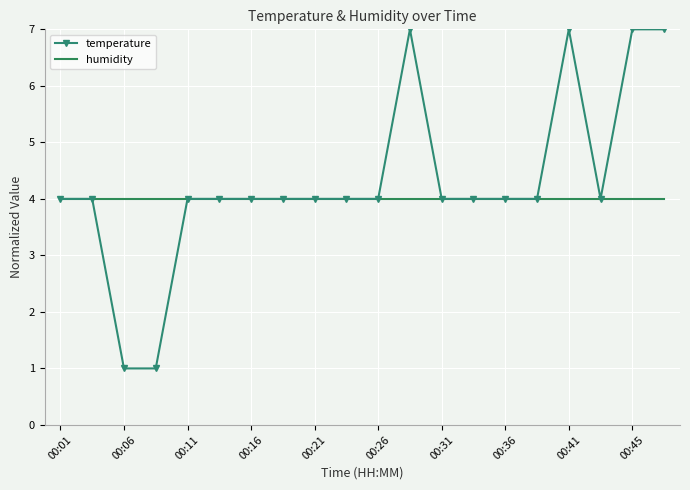

What is the greatest value displayed?

7